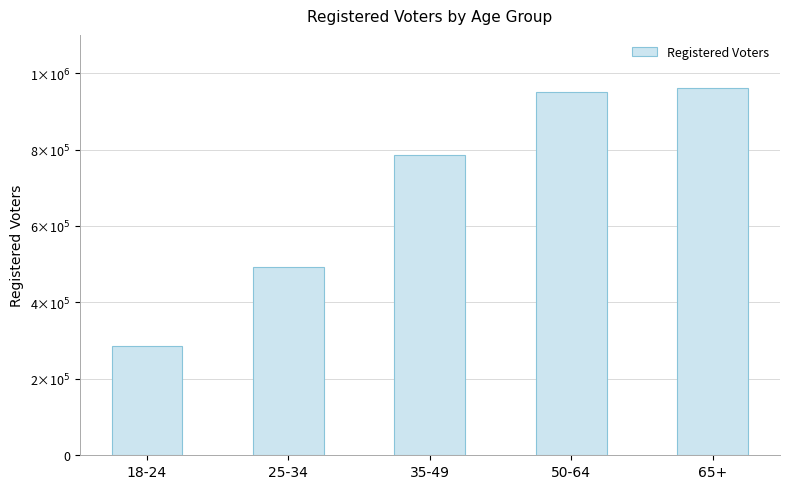

What is the greatest value displayed?

960149